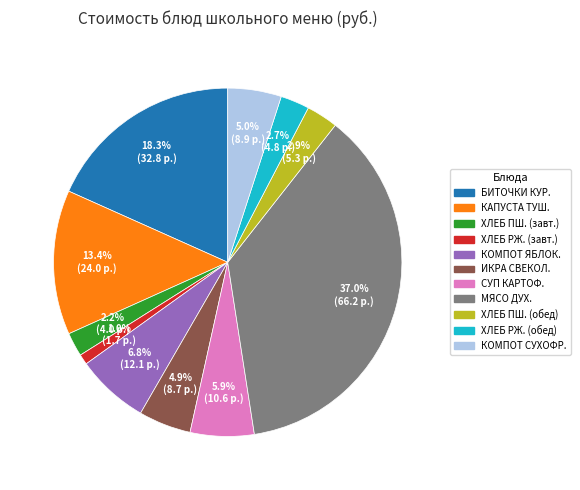

Is there any slice that represents more than half of the pie?

No